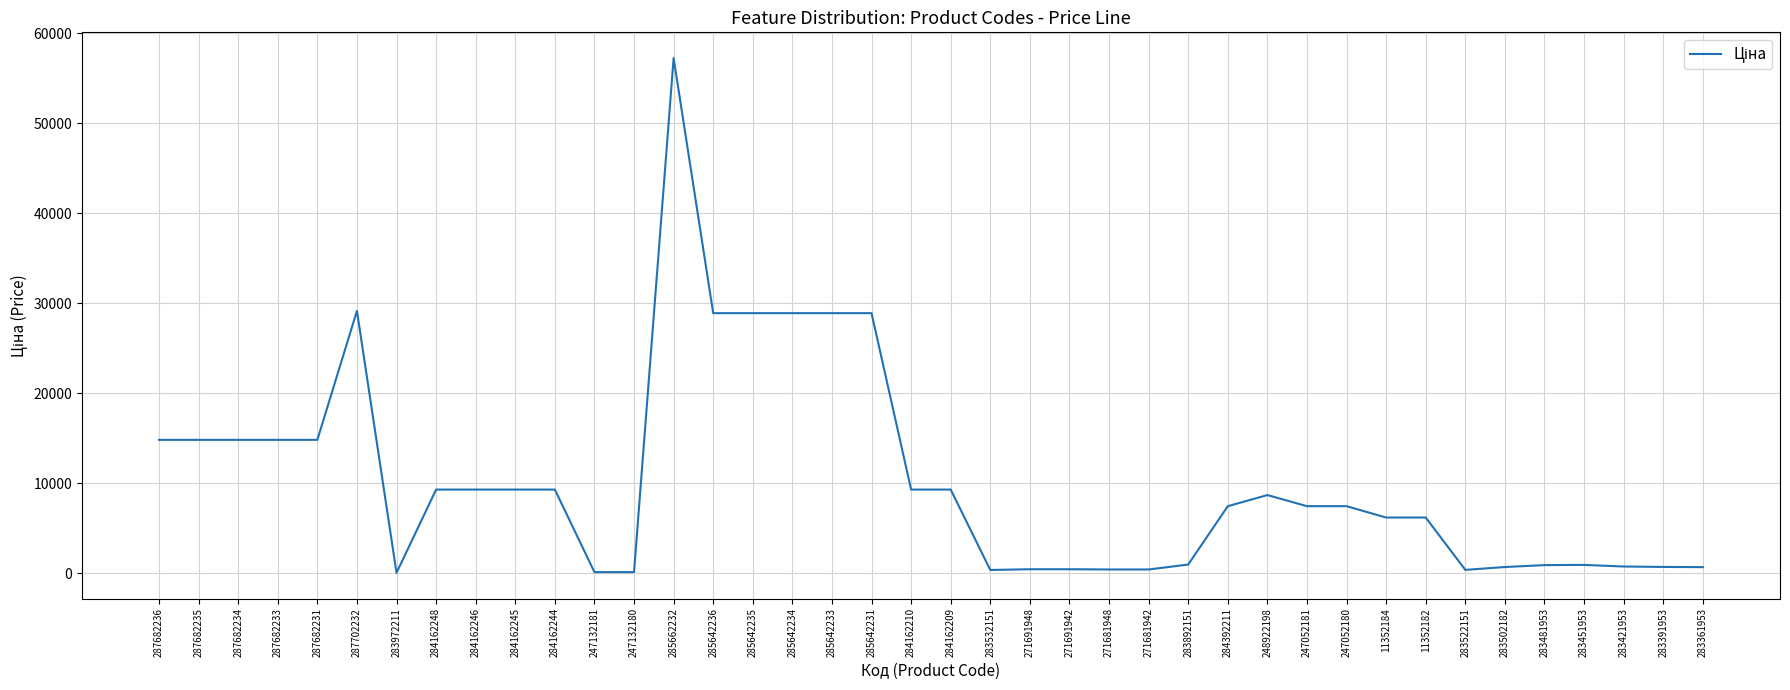

What is the change in value from 287682233 to 11352182?

-8635.0